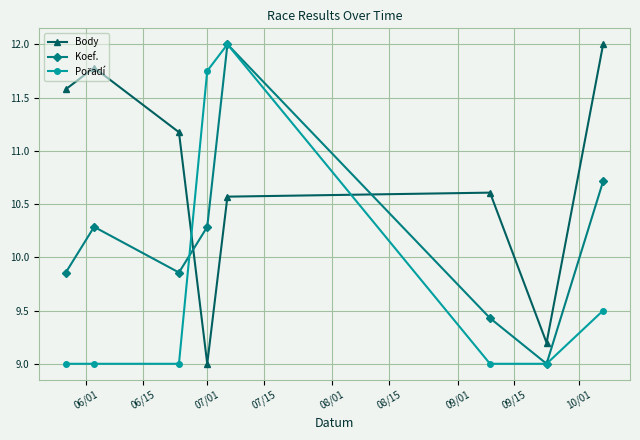

At how many categories does at least one series exceed 10?

7